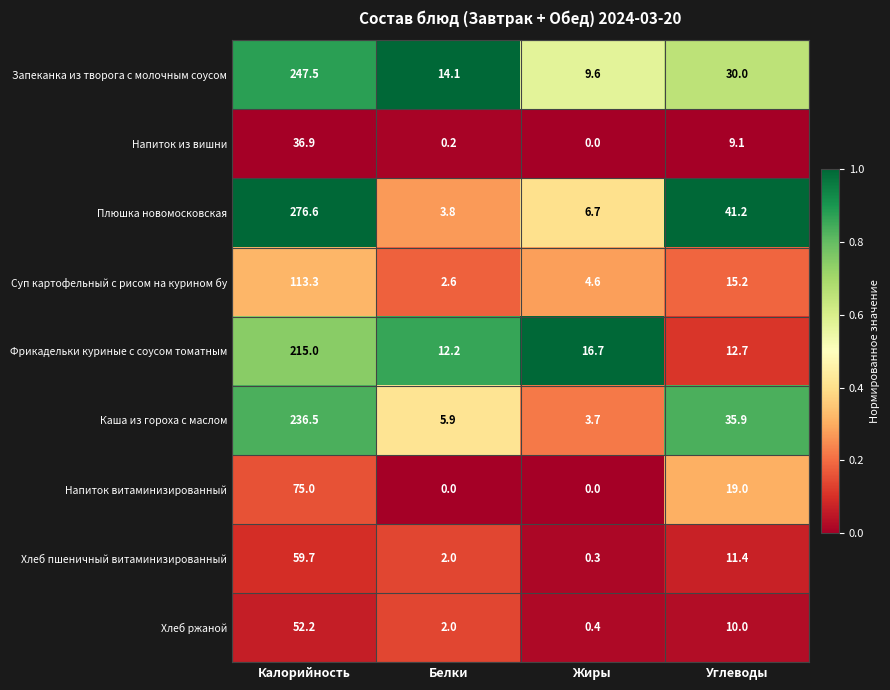

What is the total value across all series at Углеводы?

184.5